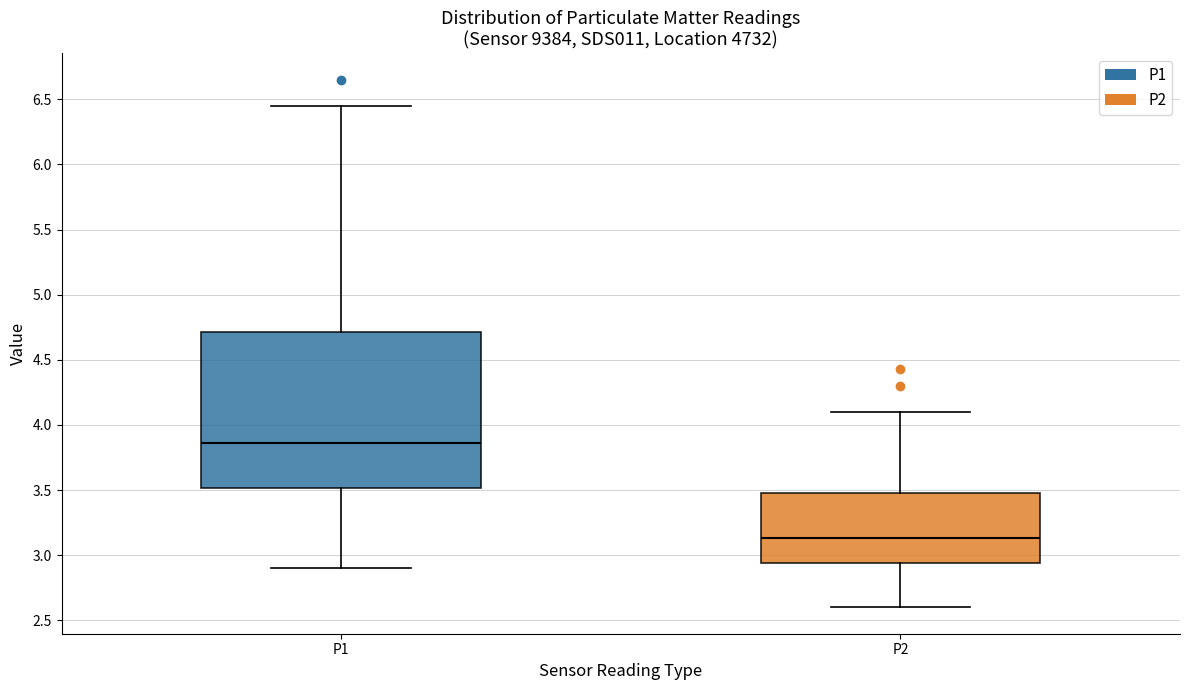

Which box is the tallest, from its lower edge to its upper edge?

P1